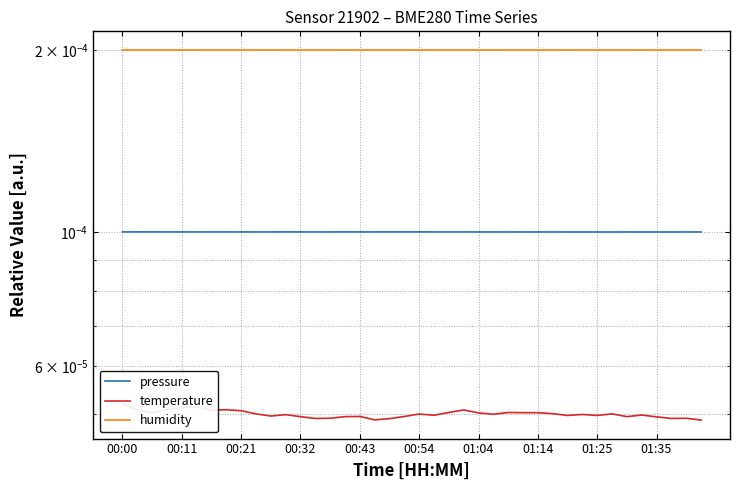

What position from the left is 19?

20